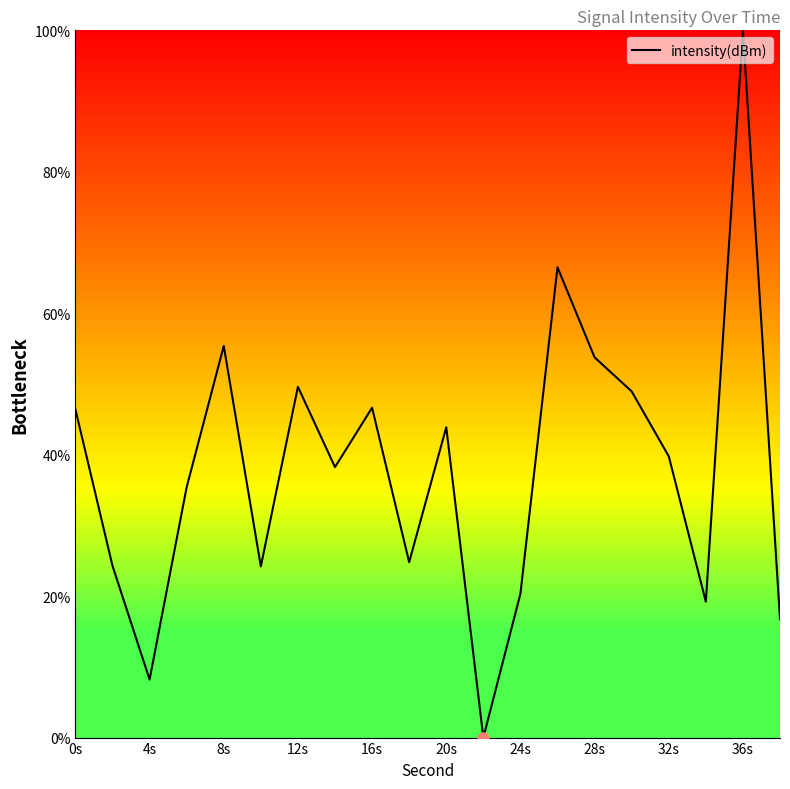

What is the maximum value shown in the chart?

100.0